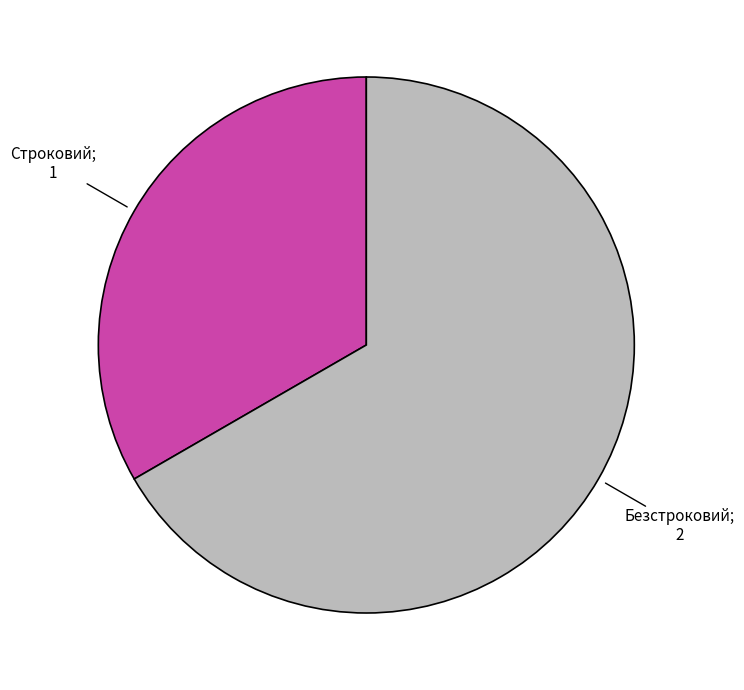

Does any single category account for the majority?

Yes